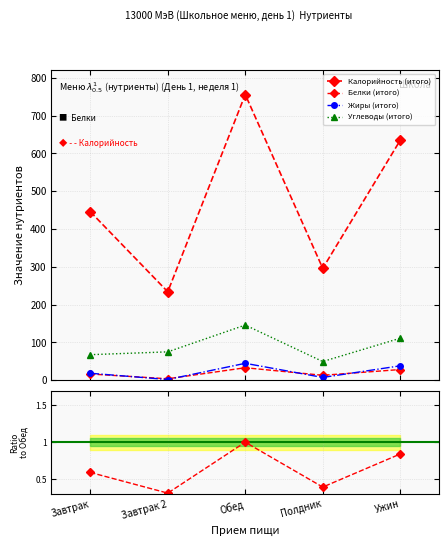

Rank the series by their maximum value, from lowest to highest.

Белки (итого), Жиры (итого), Углеводы (итого), Калорийность (итого)